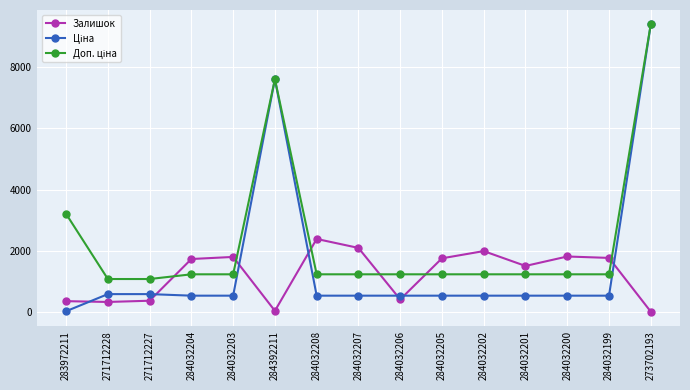

True or false: Залишок has more than 1 interior local peaks.

True